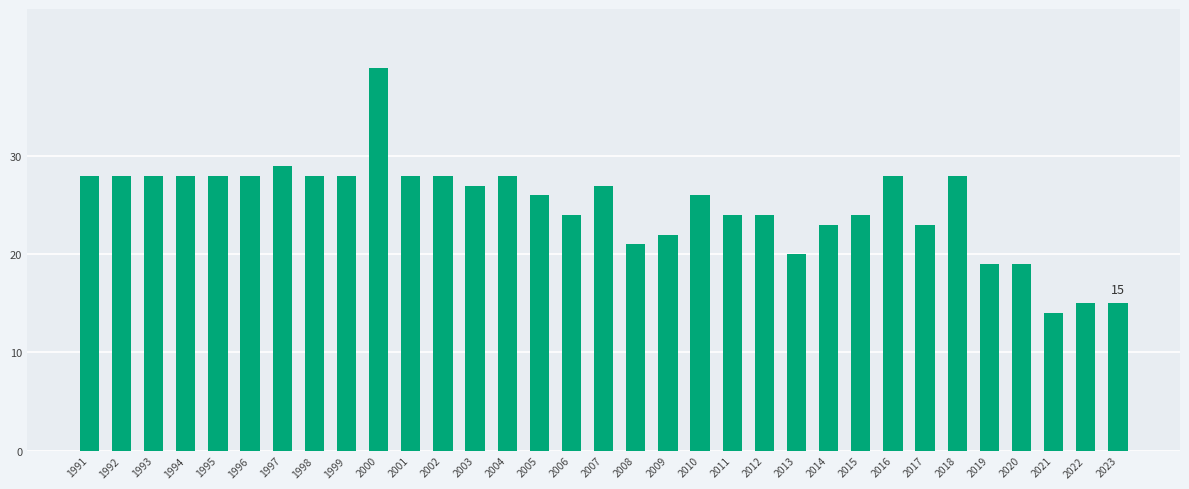

What is the approximate value at 2004, to the nearest 10?

30